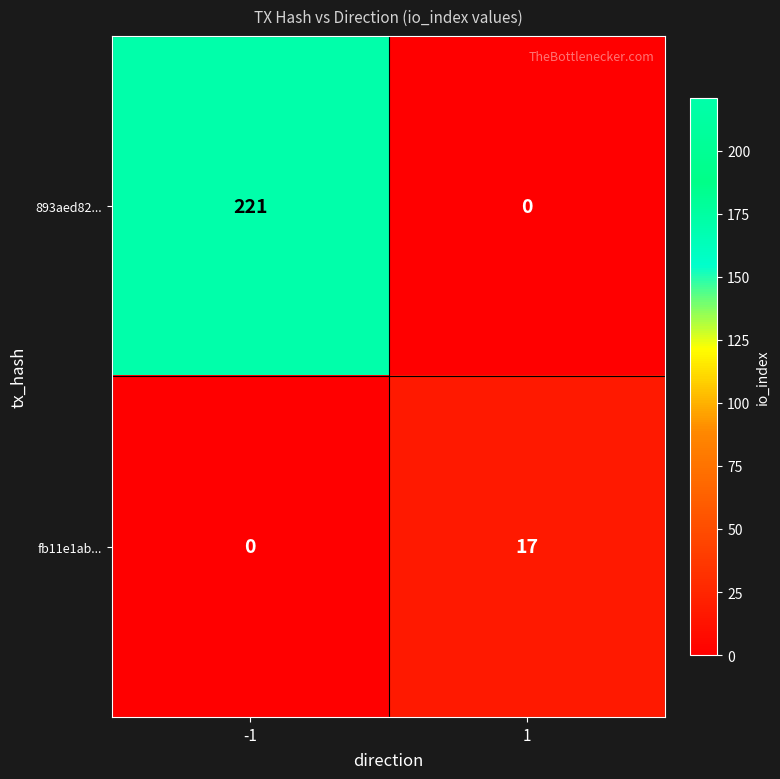

What is the spread (max minus min) of values at 1?

17